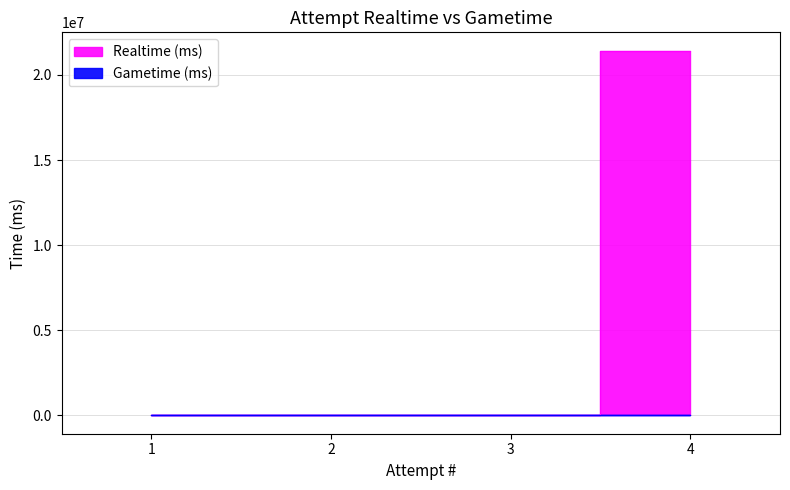

Rank the categories by value from lowest to highest.

2, 3, 1, 4